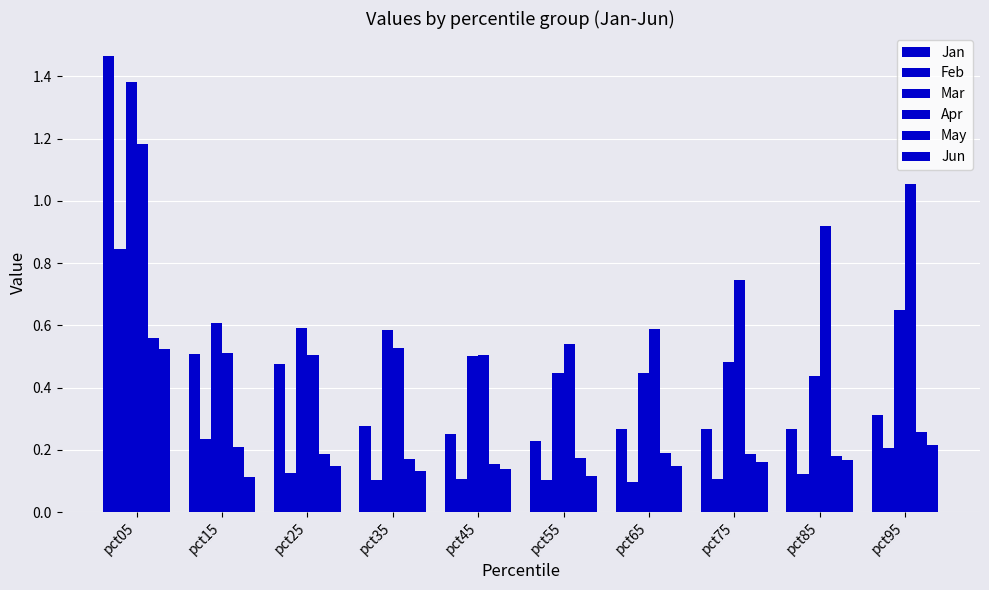

Count the number of data series in this chart.

6